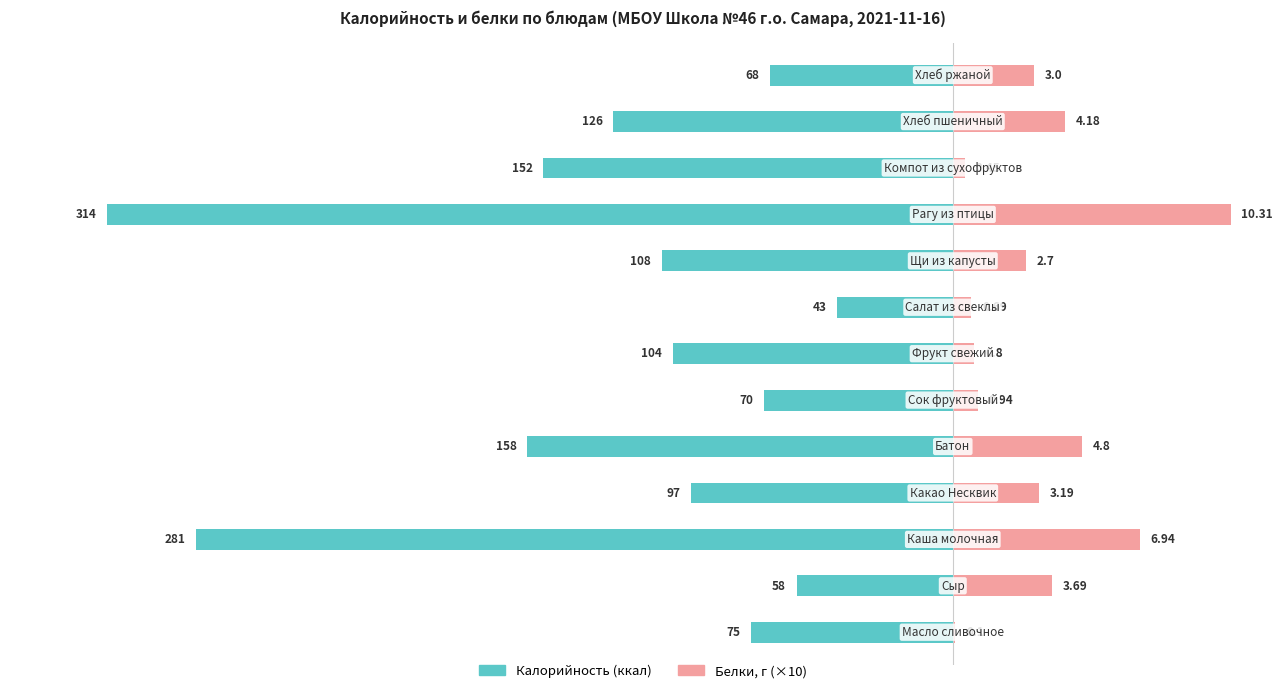

True or false: Калорийность has a value of -97.8 at 4.

False